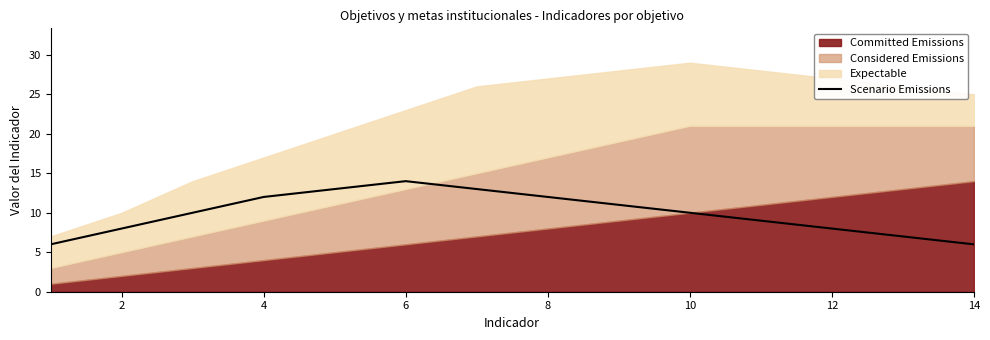

Is it true that Scenario Emissions equals 10 at 14?

False